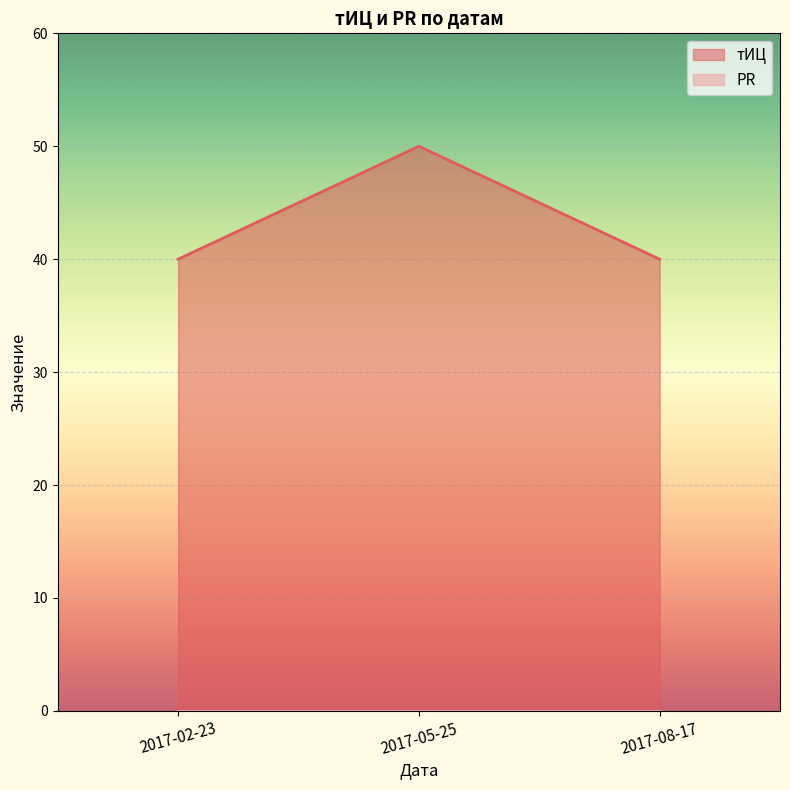

The chart shows a value of 50 at 2017-05-25. True or false?

True